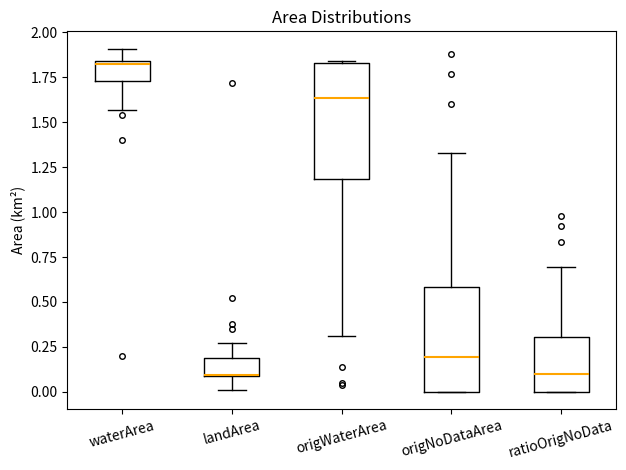

Where does the median line of the box for origNoDataArea sit on the y-axis? The values are not printed on the chart, so give them approximately, as read against the axis.

0.20